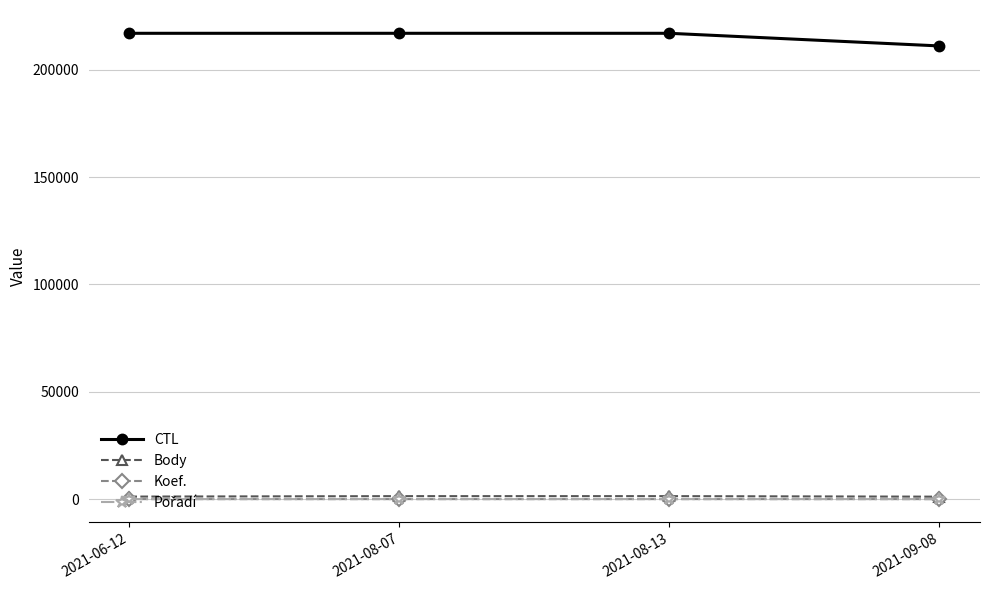

What is the minimum value shown in the chart?

1